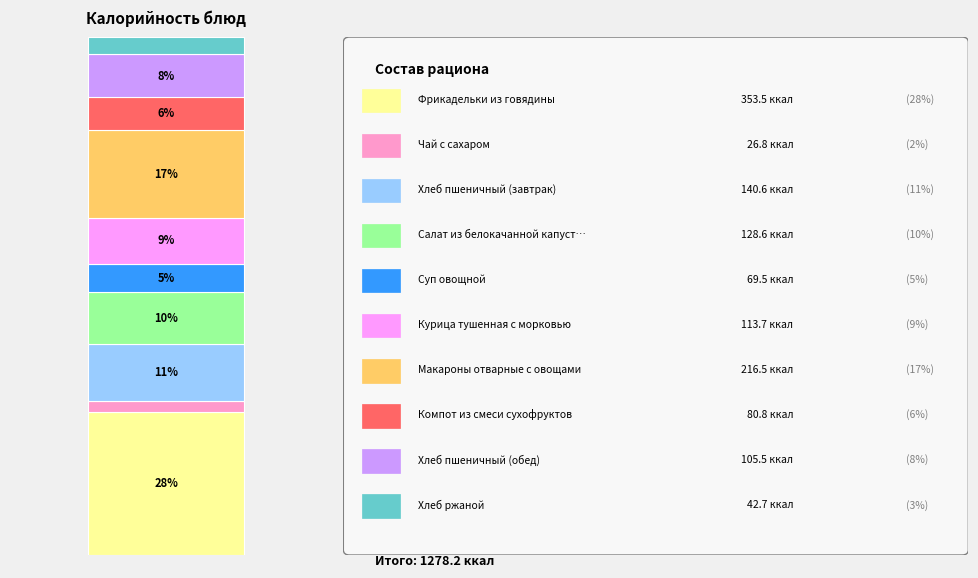

How many bars are there in total?

1